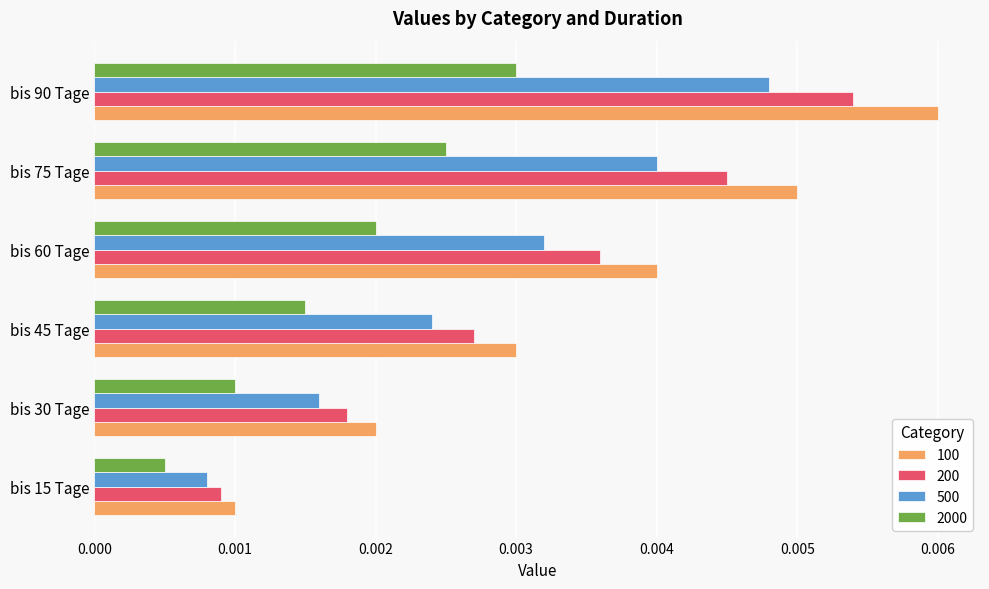

At how many categories does at least one series exceed 0?

6